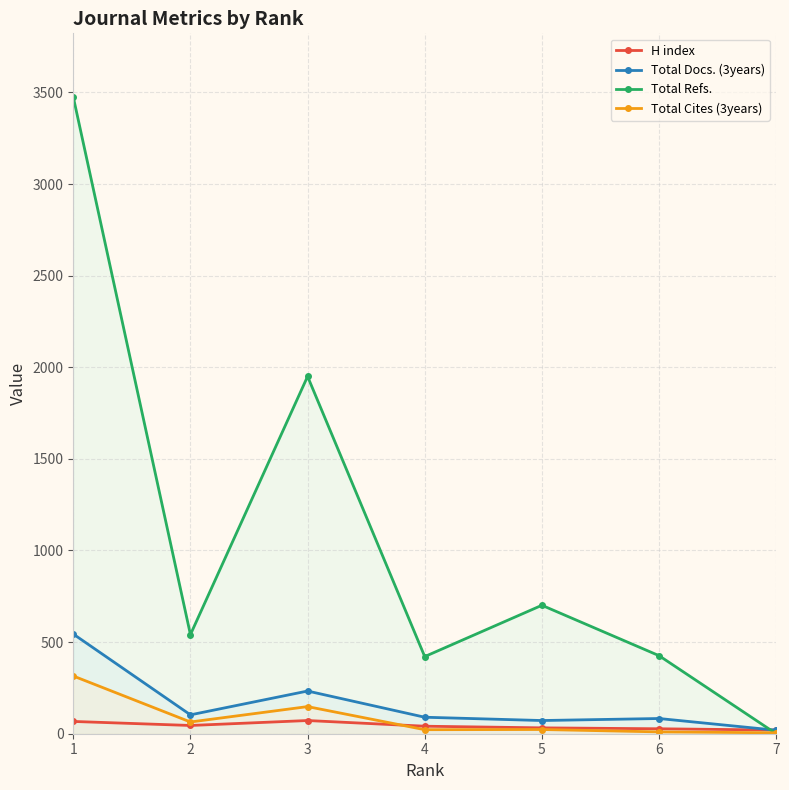

Which series has the largest total across all categories?

Total Refs.